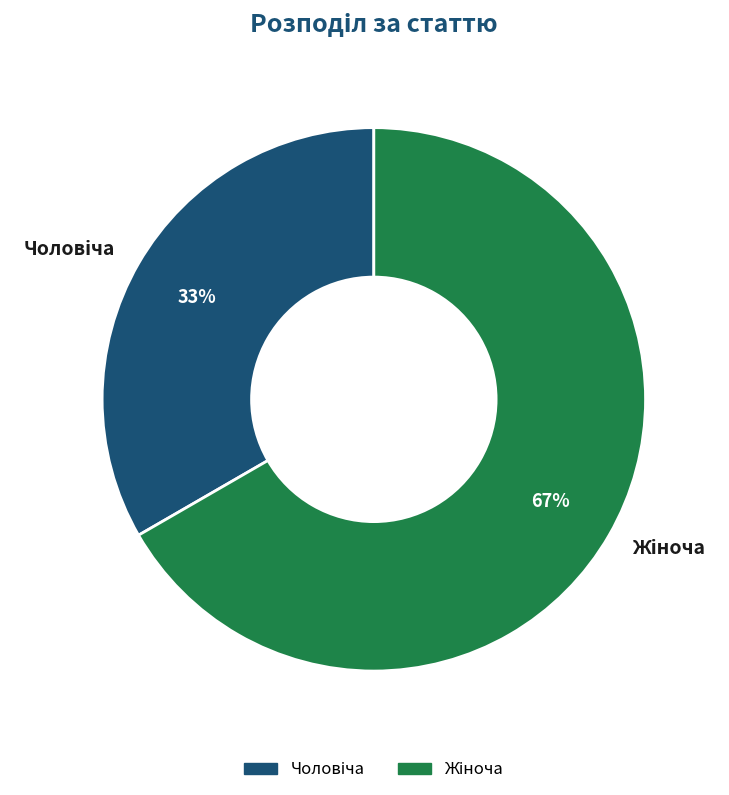

To the nearest percent, what is the average slice percentage?

50%